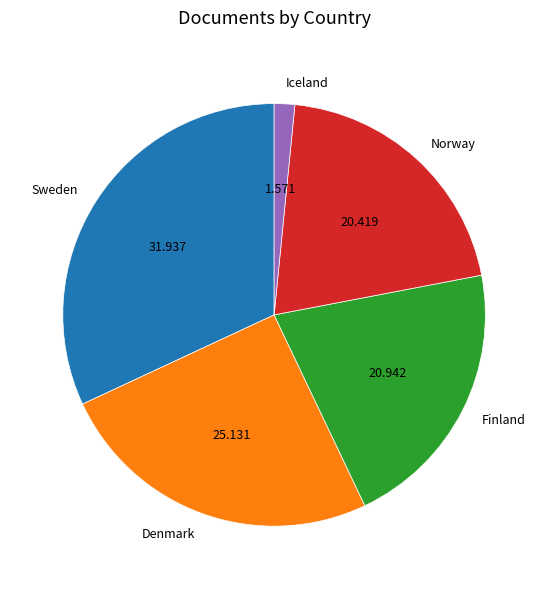

Does Denmark account for over 50% of the chart?

No